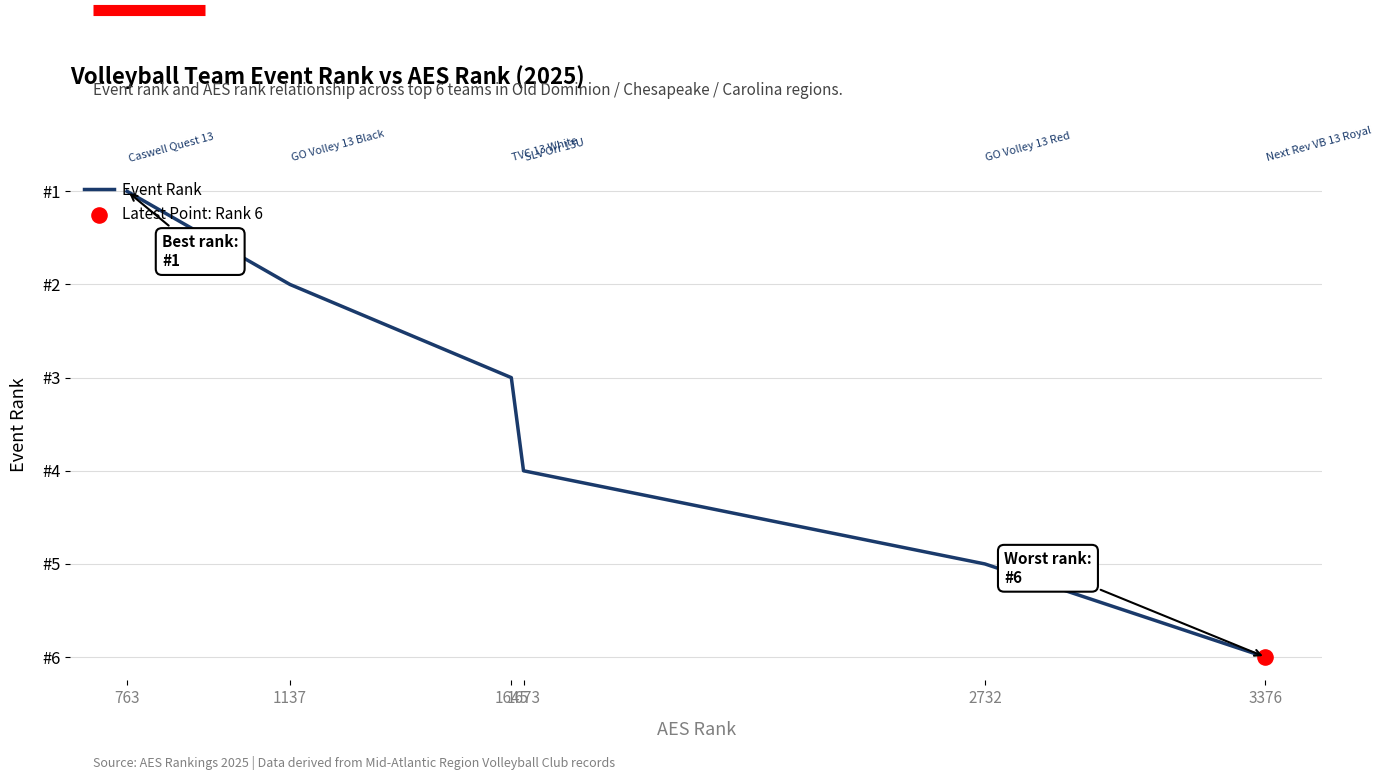

Between 2732 and 3376, which is larger?

3376